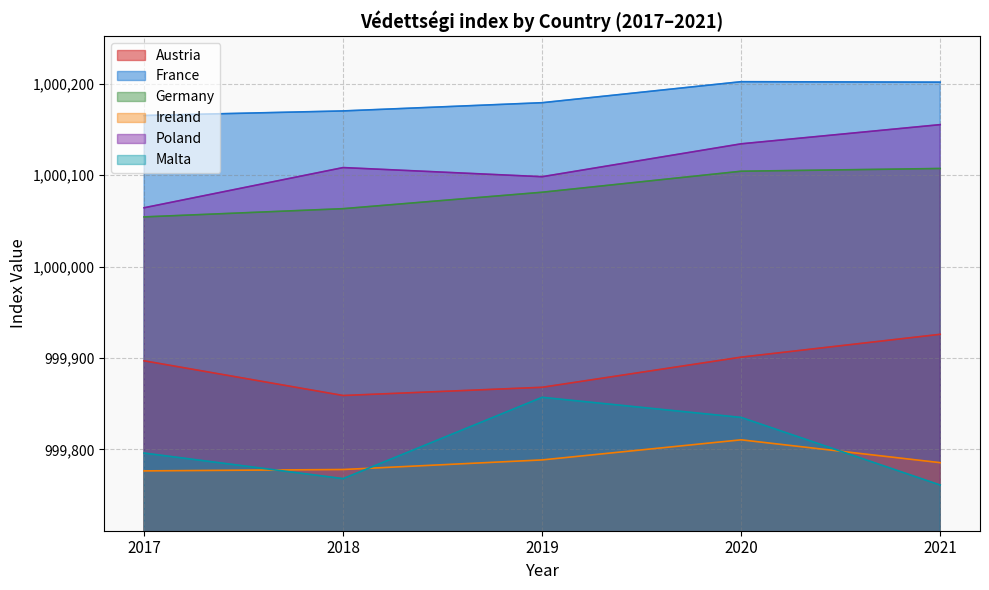

Does the chart display data point markers on the line(s)?

No